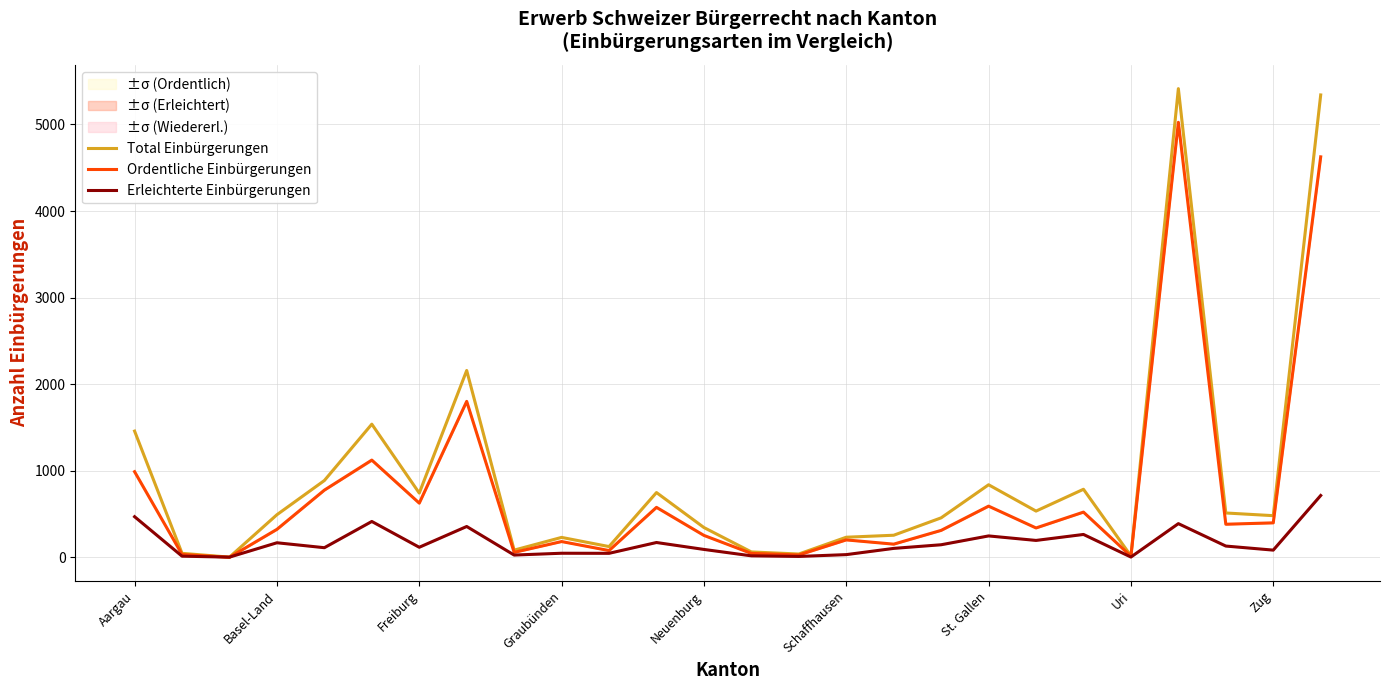

Is it true that Total Einbürgerungen equals 768 at Zug?

False